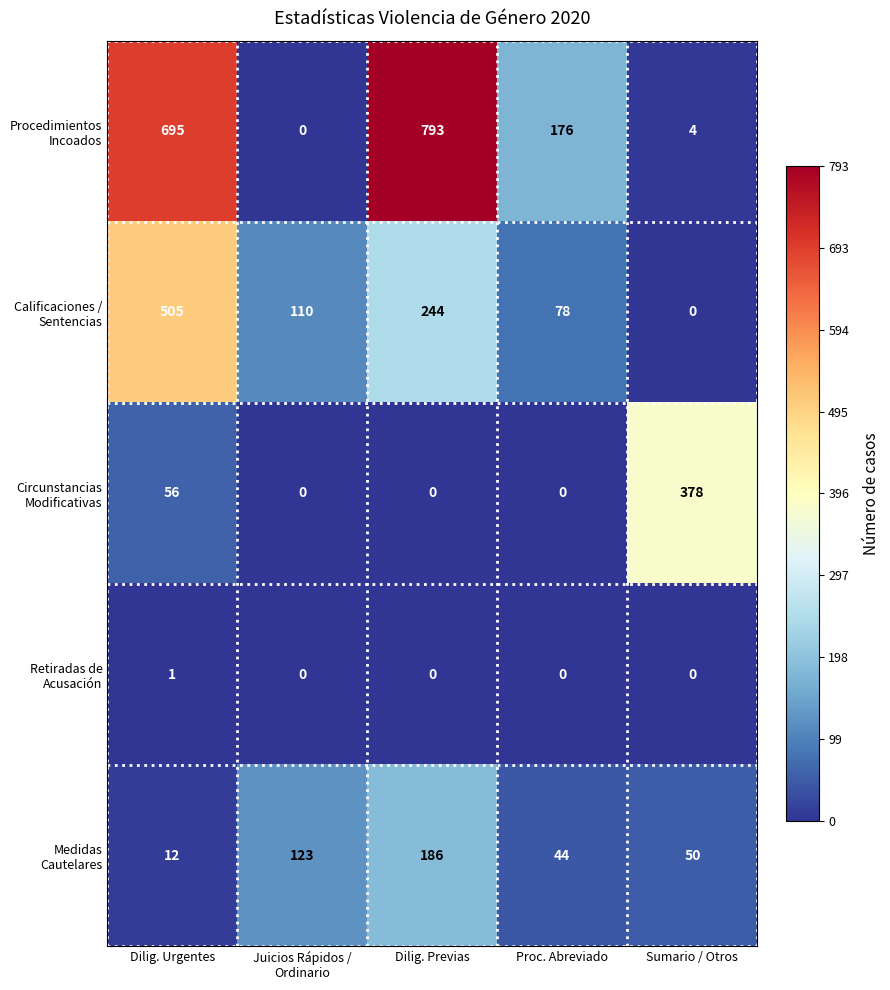

At which category is the sum across all series the highest?

Dilig. Urgentes